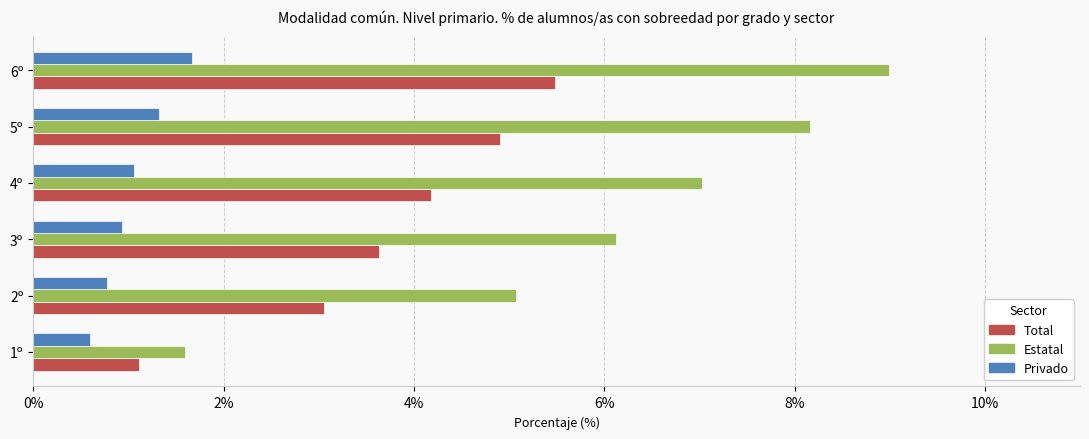

What is the difference between the highest and lowest values at 1º?

1.0